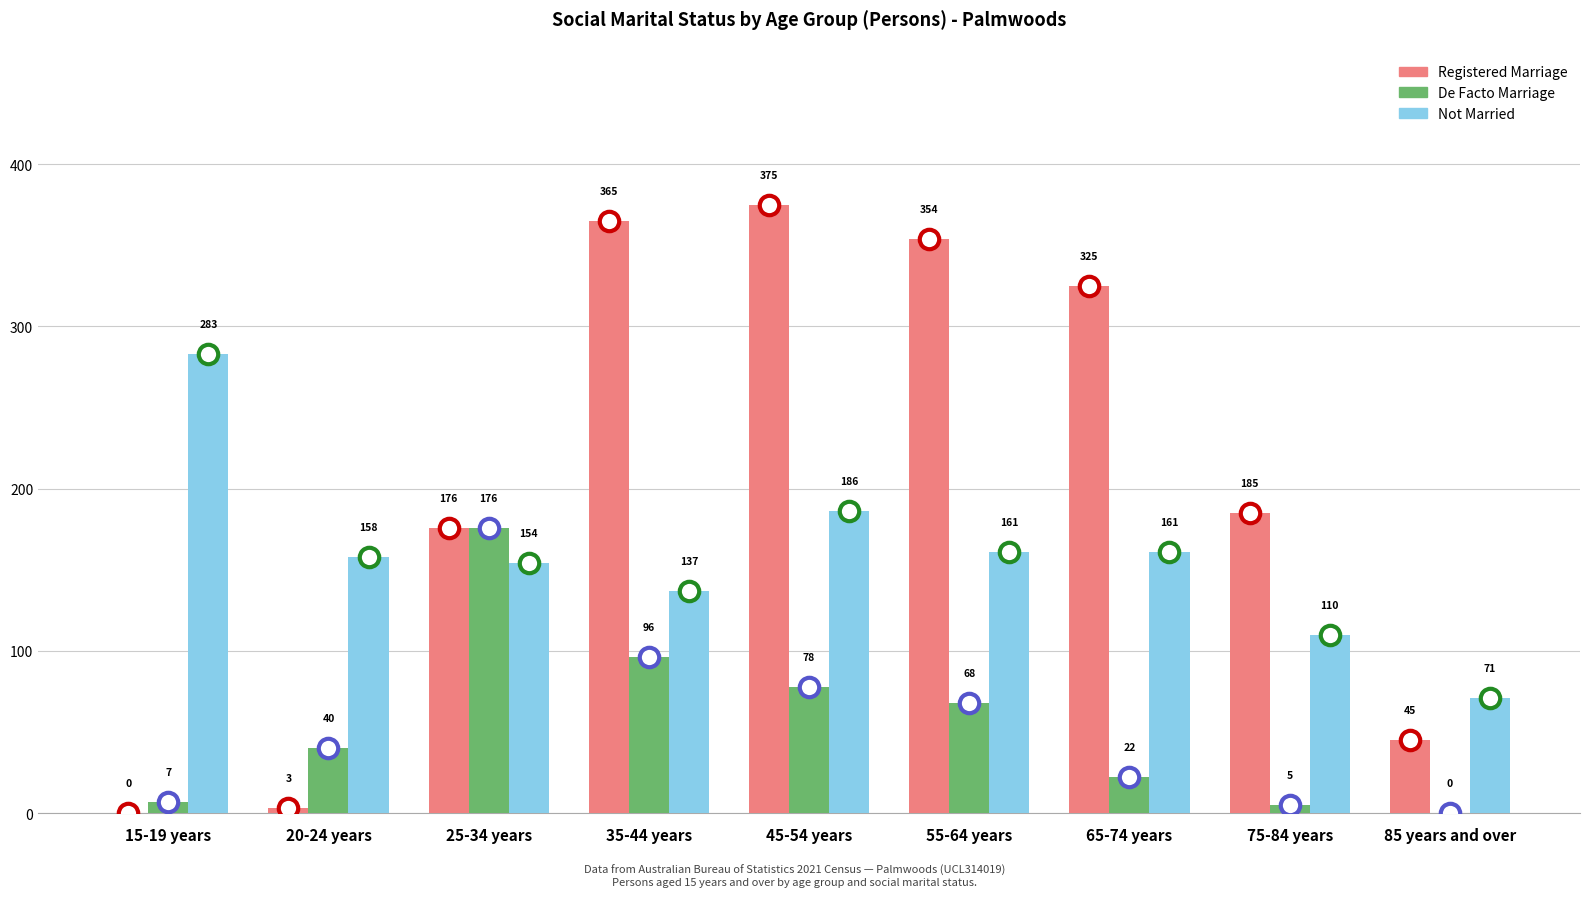

What is the sum of the Not Married values at 85 years and over and 15-19 years?

354